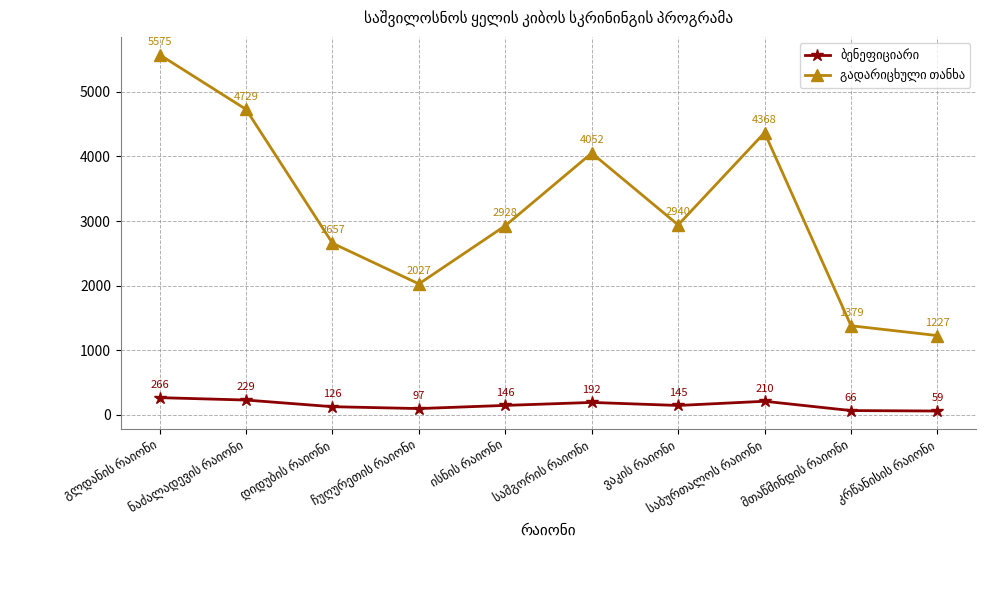

At how many categories does at least one series exceed 1950?

8